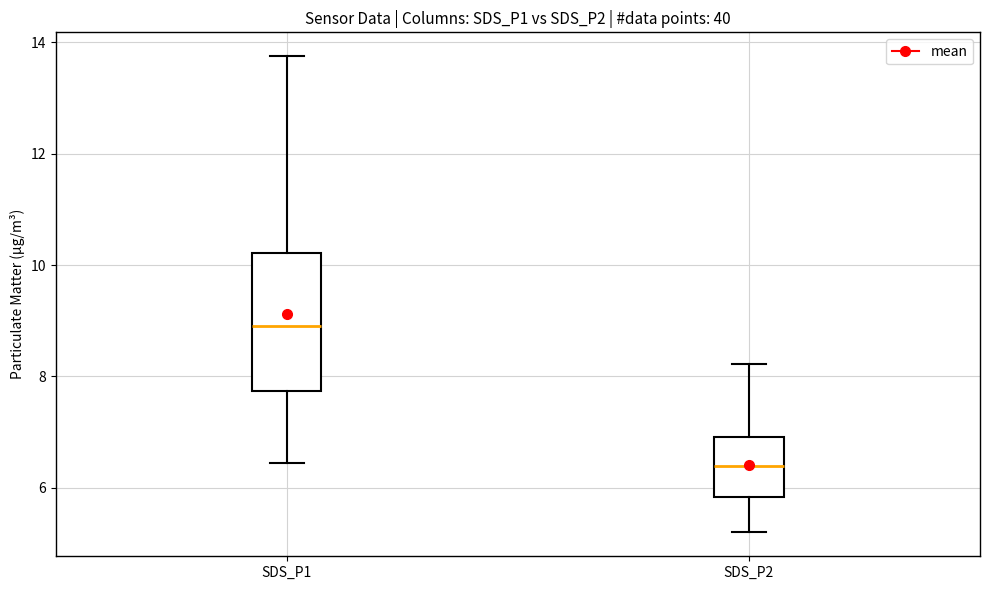

Which box's median line is the highest?

SDS_P1